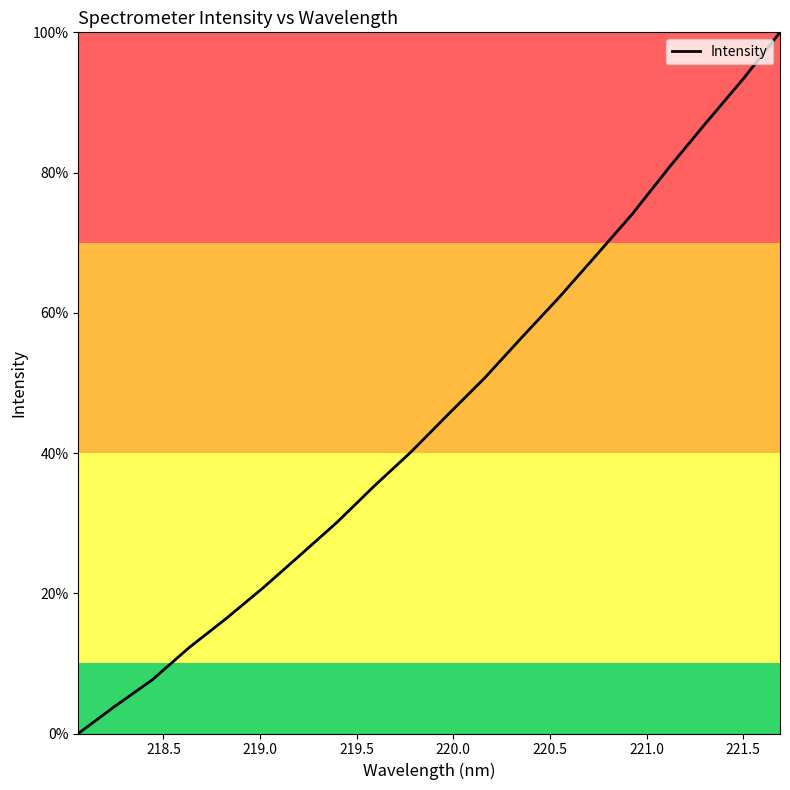

What is the greatest value displayed?

100.0